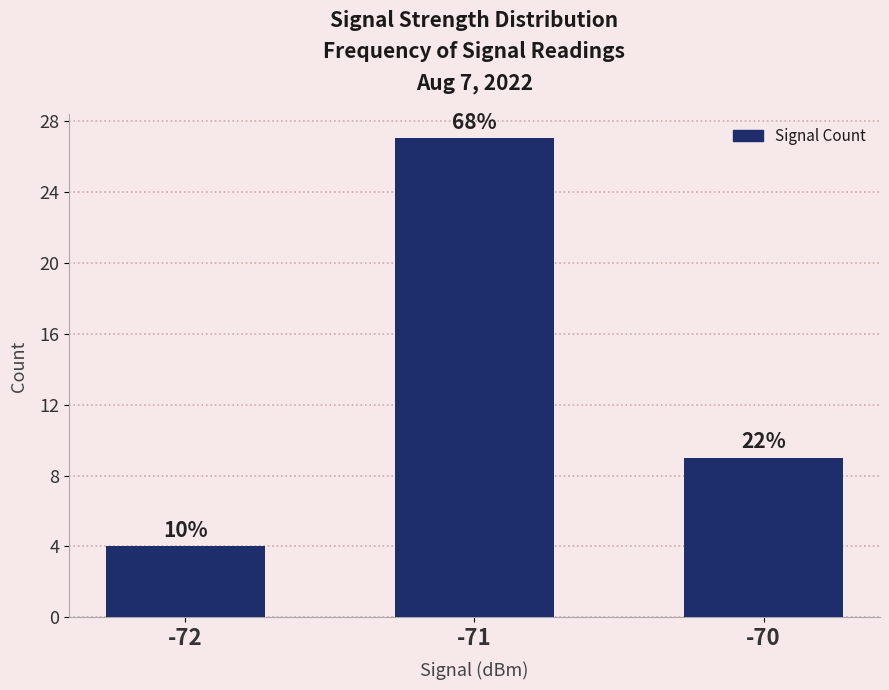

True or false: the data shows 4 at -72.

True